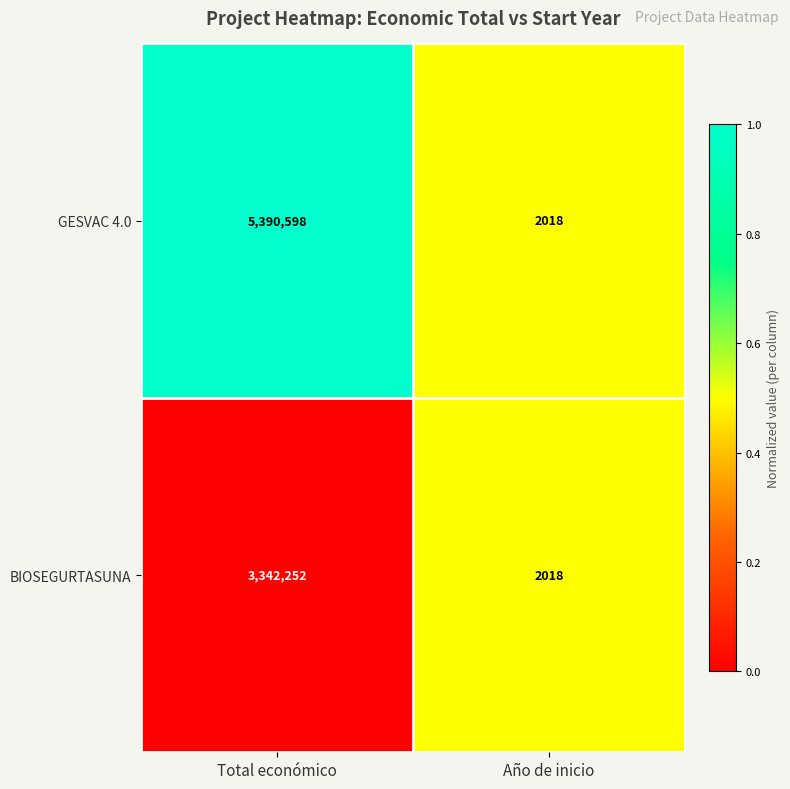

What is the average value of the GESVAC 4.0 series?

2696308